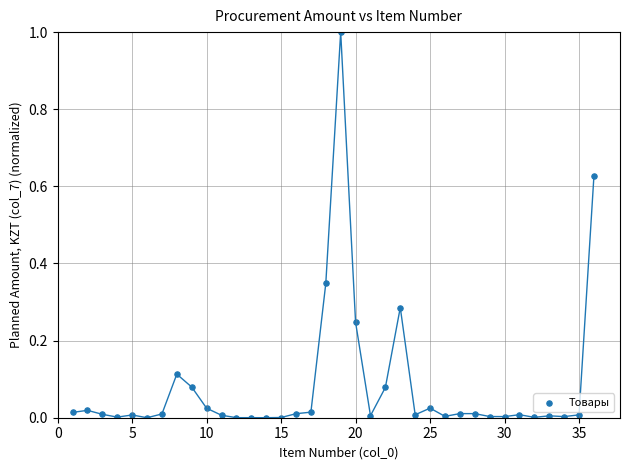

What is the range of X values (max minus min)?

35.0